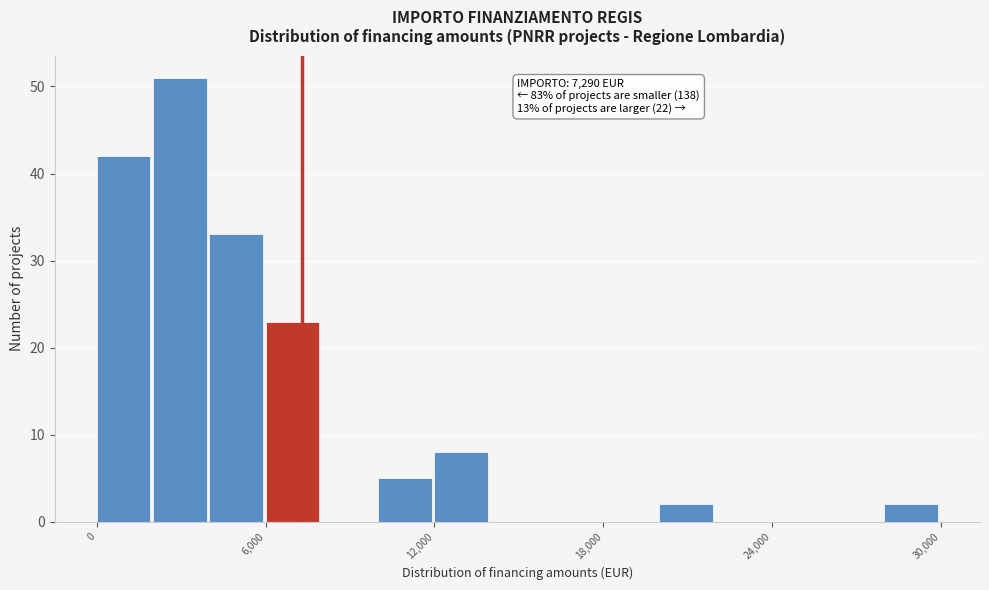

Read against the x-axis, roughly where is the centre of the tallest bar?

3000